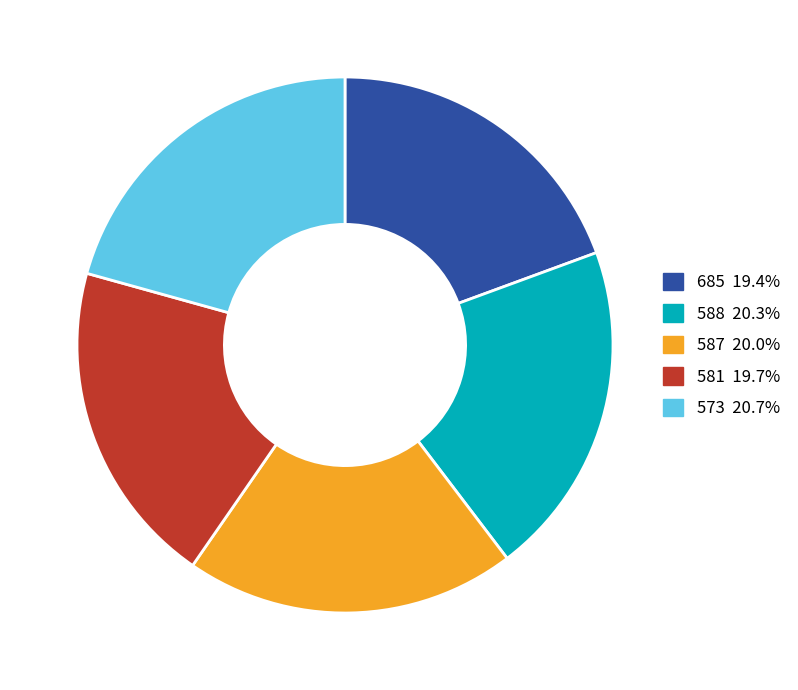

Is there a majority slice in this chart?

No